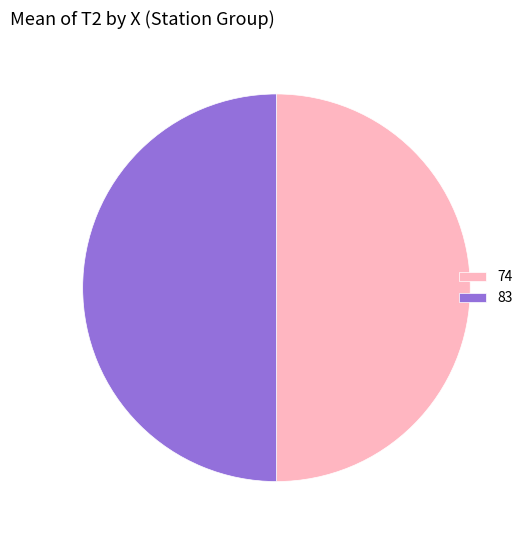

Is the sum of 74 and 83 greater than half?

Yes